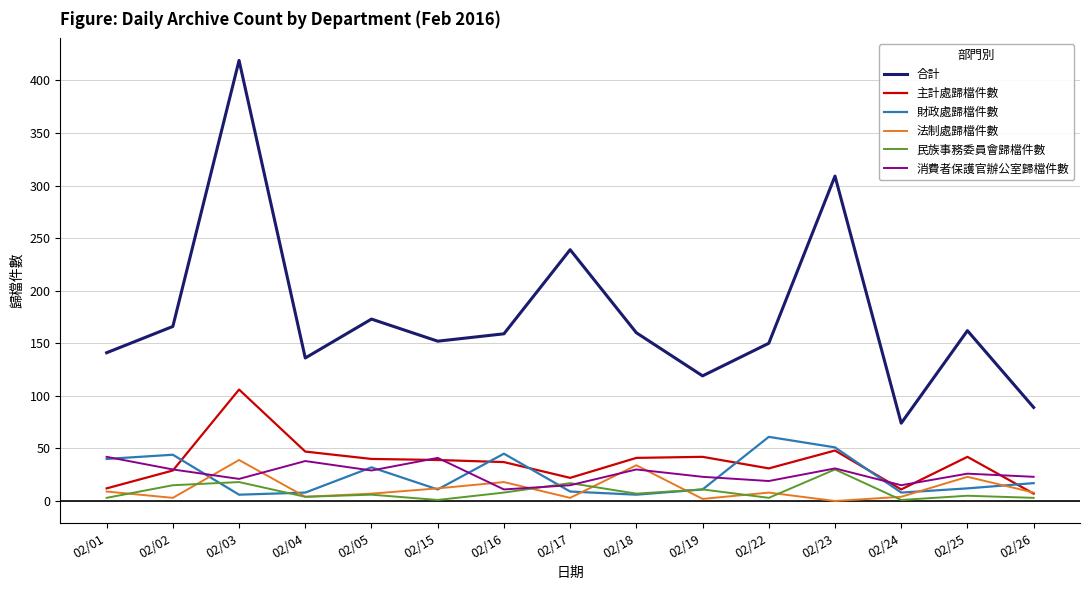

Is it true that 消費者保護官辦公室歸檔件數 equals 26 at 02/25?

True